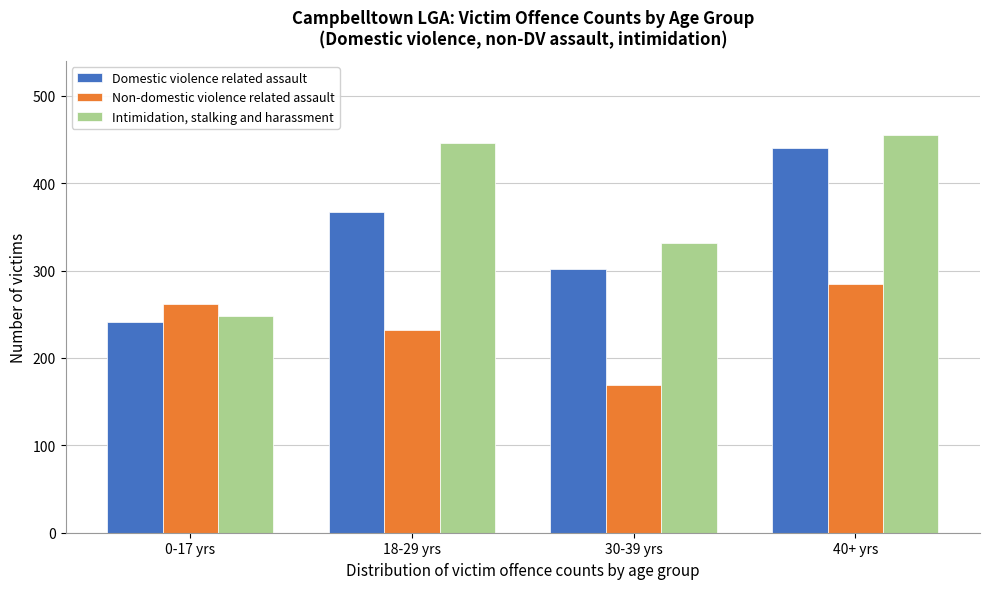

Reading right to left, transcribe all the data shown in this chart.

Domestic violence related assault: 40+ yrs=440	30-39 yrs=302	18-29 yrs=367	0-17 yrs=241
Non-domestic violence related assault: 40+ yrs=285	30-39 yrs=169	18-29 yrs=232	0-17 yrs=262
Intimidation, stalking and harassment: 40+ yrs=455	30-39 yrs=331	18-29 yrs=446	0-17 yrs=248